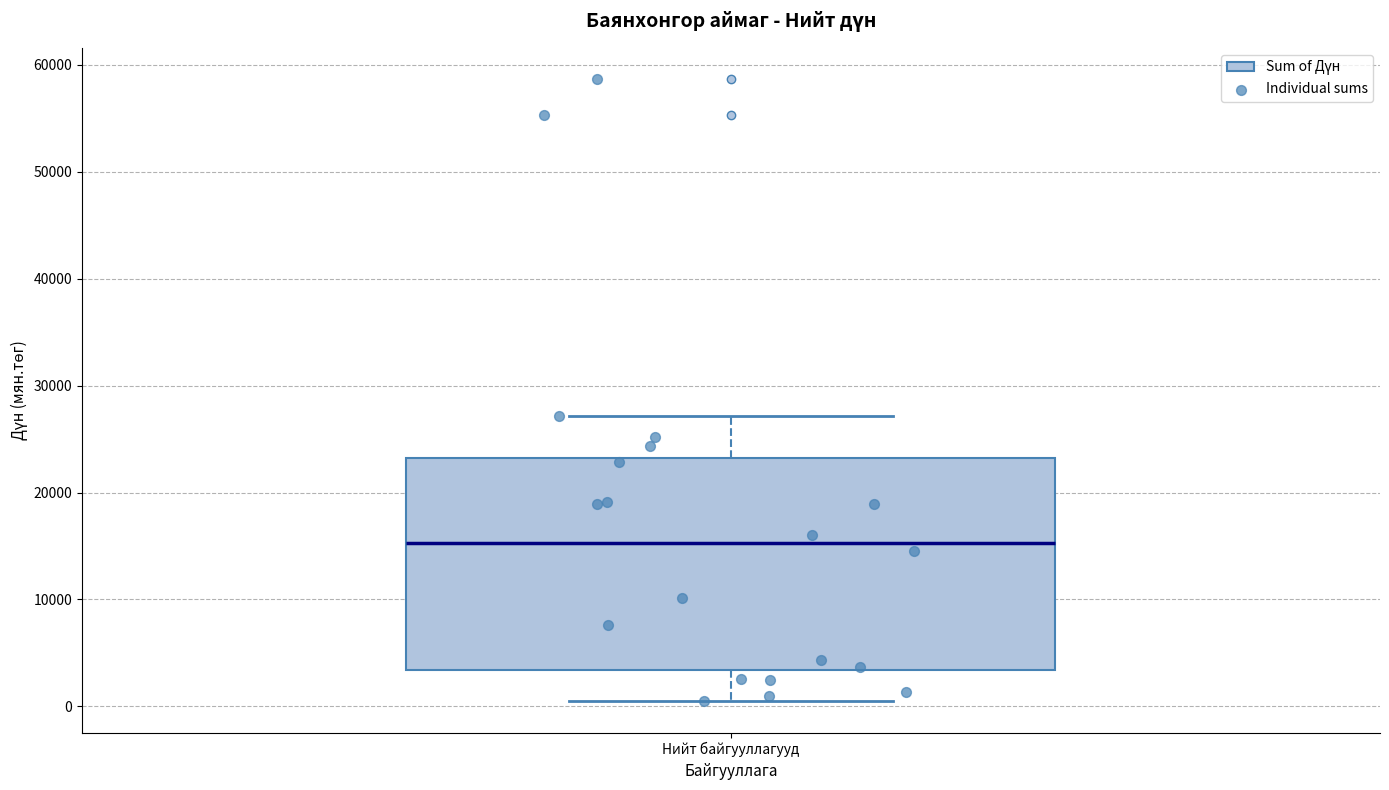

Read this box plot against the y-axis: the position of the median line, the range covered by the box, and the ends of both whiskers. The values are not printed on the chart, so give them approximately, as read against the axis.

median 15000, box 3000 to 23000, whiskers 0 to 27000